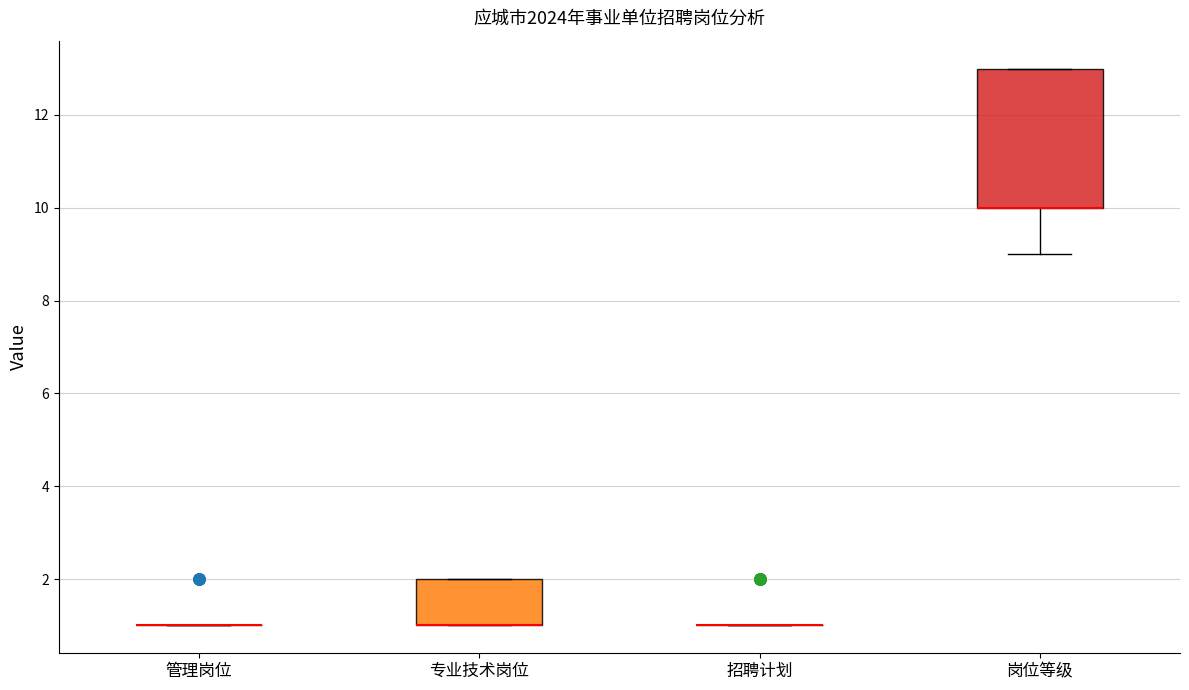

Reading left to right, transcribe this box plot: for each box, give where its median line is, the range the box spans, and where its two whiskers end, as read against the y-axis. The values are not printed on the chart, so give them approximately, as read against the axis.

管理岗位: box collapsed to a line at 1, whiskers 1 to 1
专业技术岗位: median 1 (drawn on the box's lower edge), box 1 to 2, whiskers 1 to 2
招聘计划: box collapsed to a line at 1, whiskers 1 to 1
岗位等级: median 10 (drawn on the box's lower edge), box 10 to 13, whiskers 9 to 13